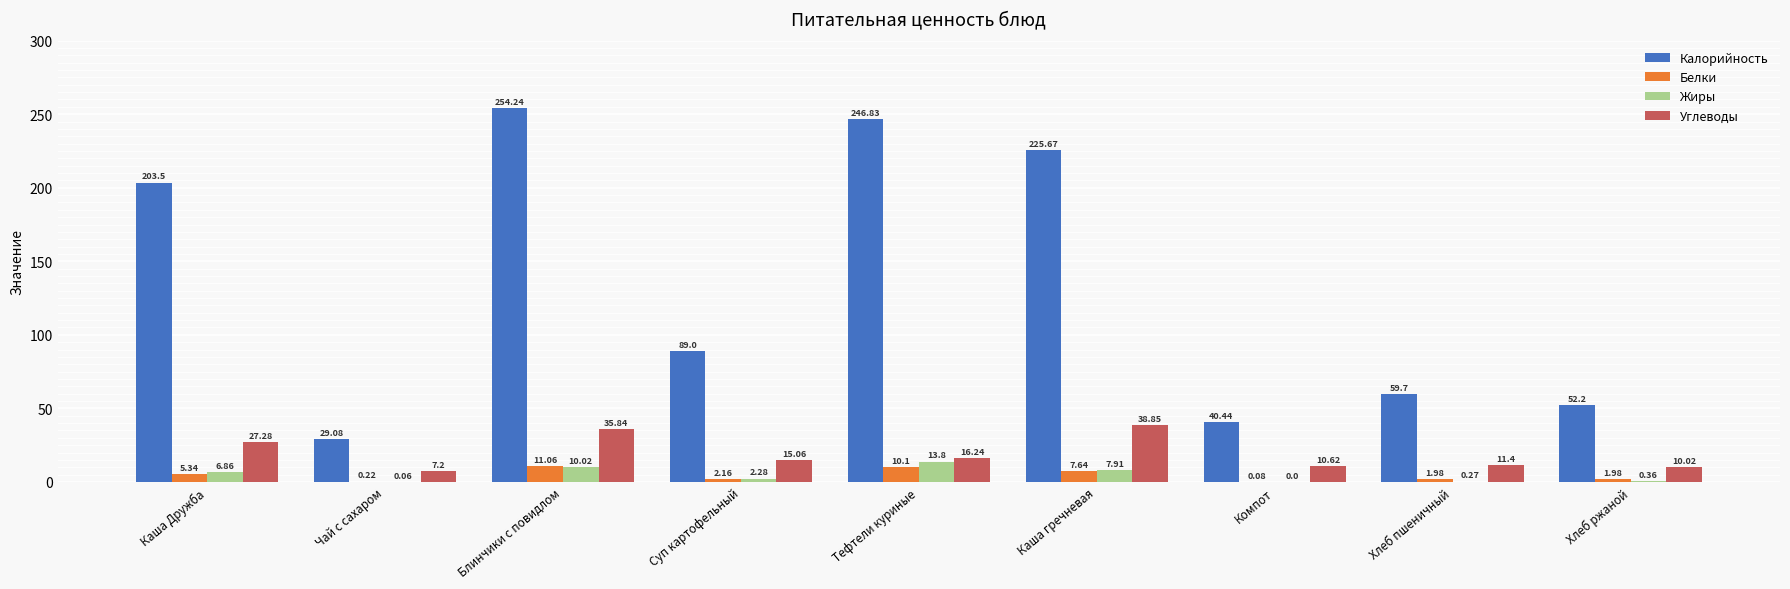

Where does the Калорийность series first go above 89?

Каша Дружба